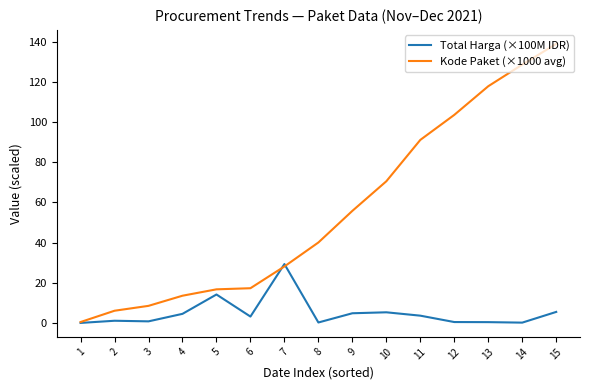

Rank the series by their average value, from lowest to highest.

Total Harga (×100M IDR), Kode Paket (×1000 avg)